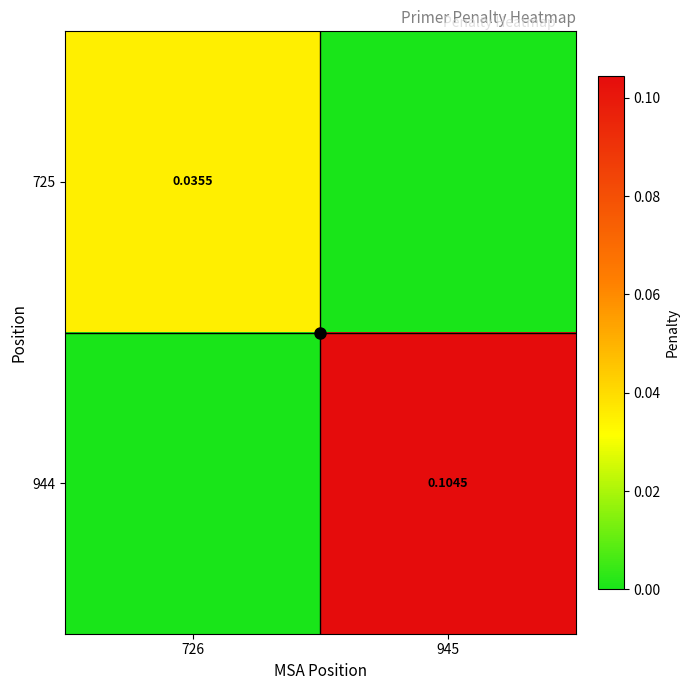

What is the sum of all 944 values?

0.1